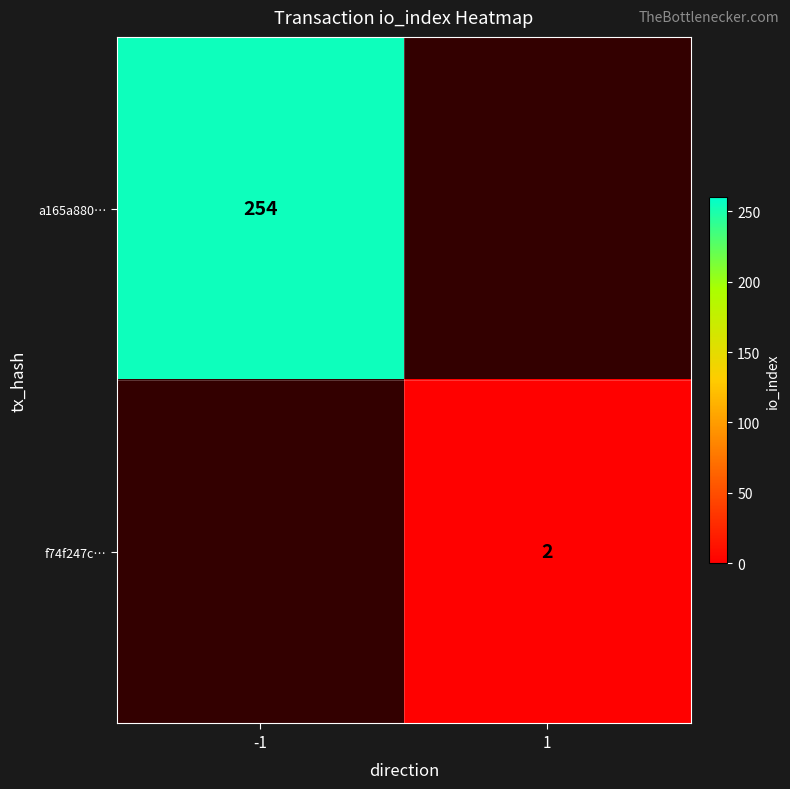

The a165a880… series shows 149 at -1. True or false?

False